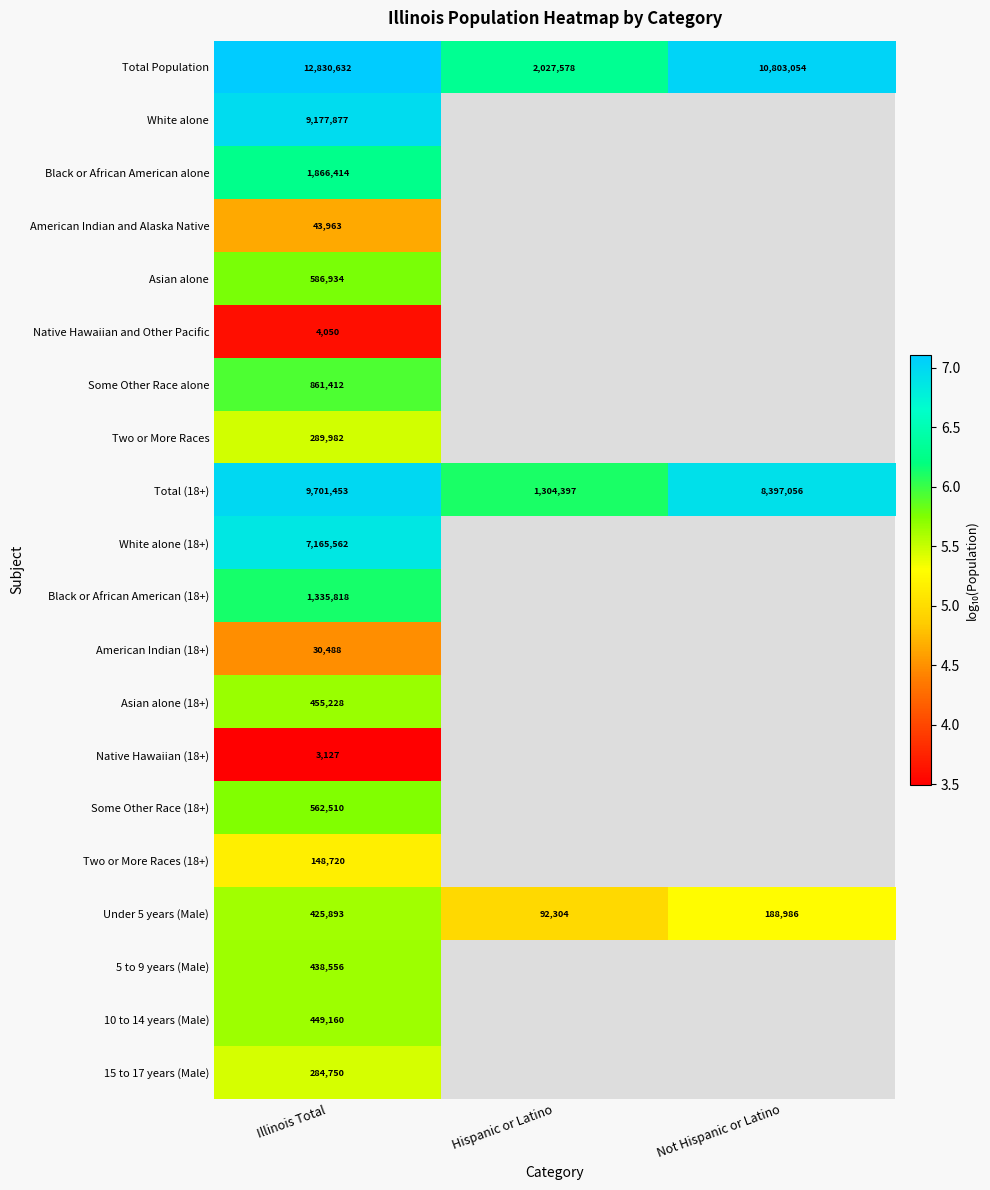

At which label is Total (18+) closest to 5502925?

Not Hispanic or Latino